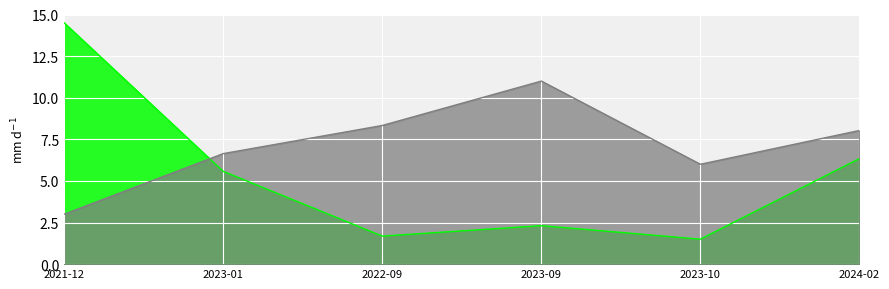

What is the total value across all series at 2023-10?

7.5